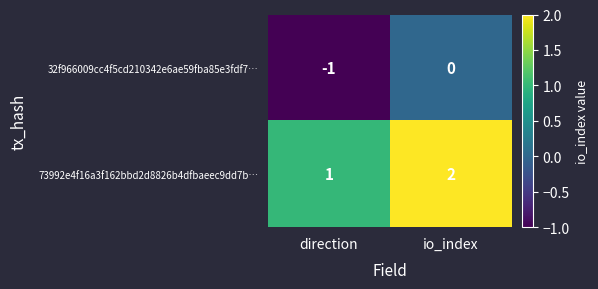

At io_index, list the series in order from smallest to largest.

32f966009cc4f5cd210342e6ae59fba85e3fdf7…, 73992e4f16a3f162bbd2d8826b4dfbaeec9dd7b…